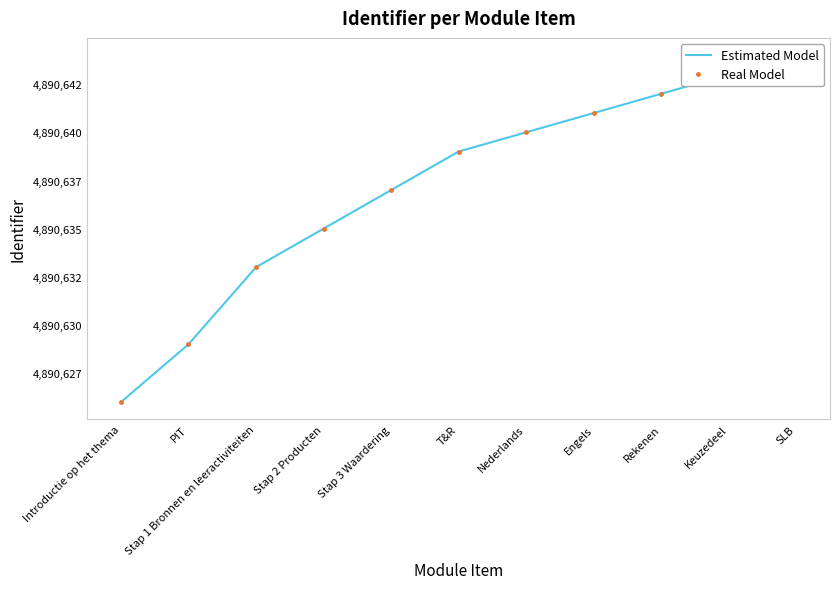

What are all the series names shown in the legend?

Estimated Model, Real Model